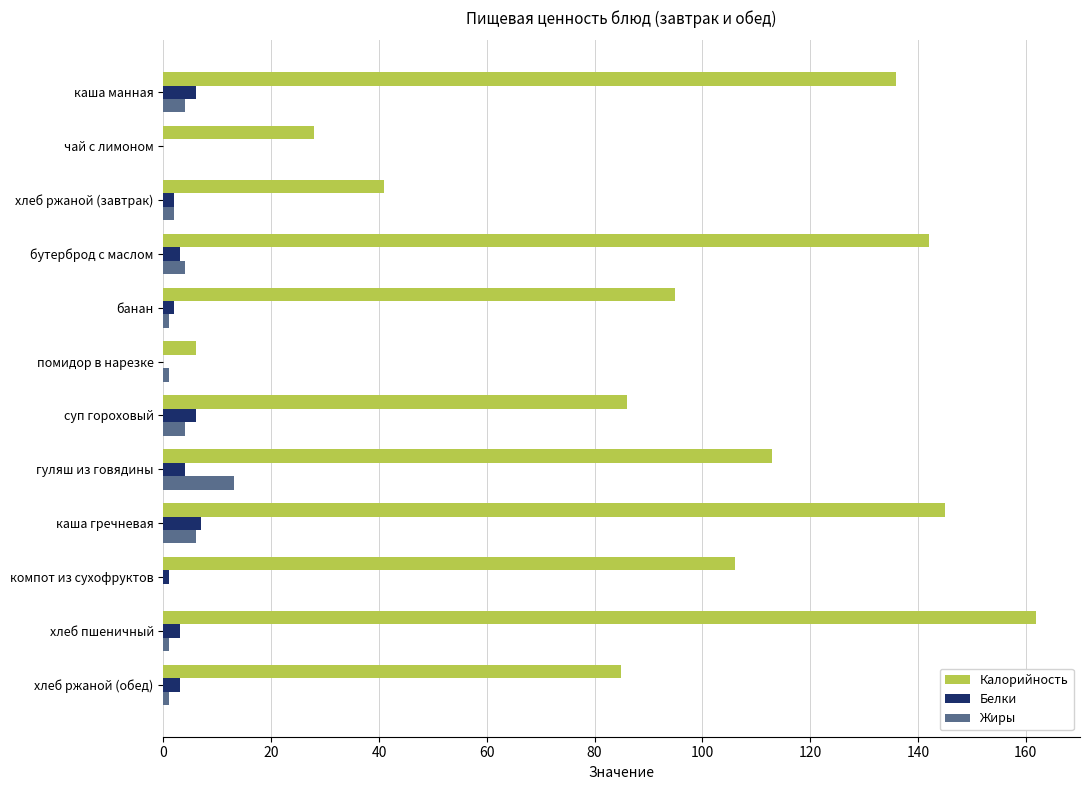

Which series has the largest total across all categories?

Калорийность